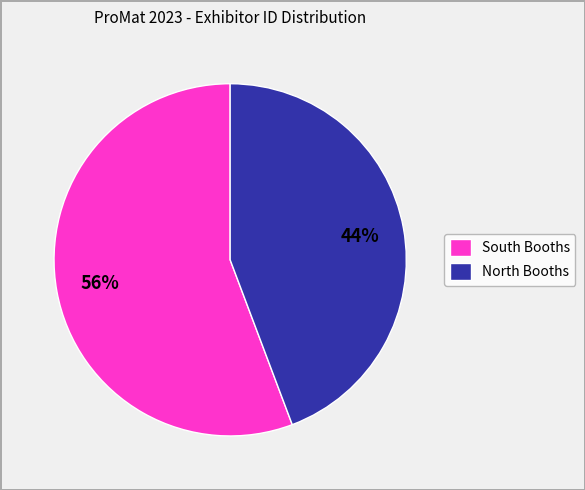

Which category accounts for the majority?

South Booths